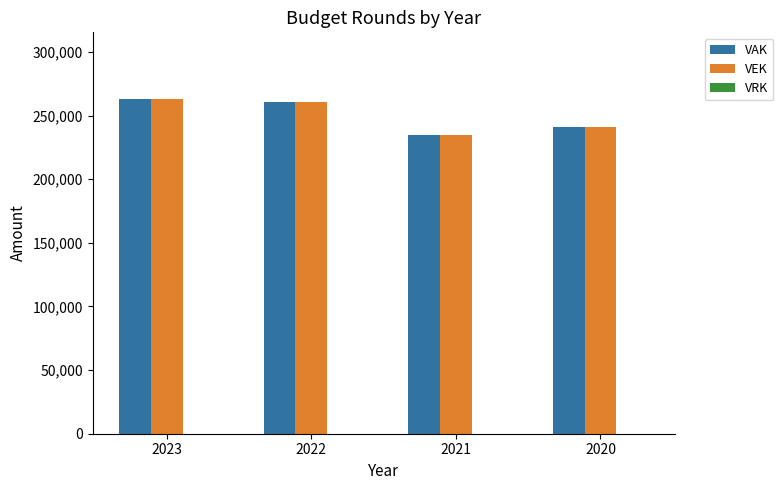

What is the minimum value for VEK?

234561